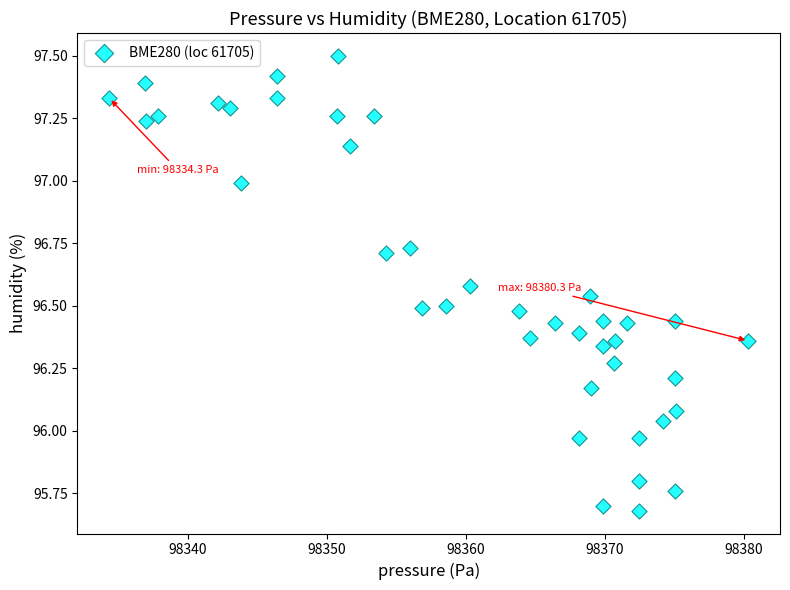

What is the range of Y values (max minus min)?

1.8